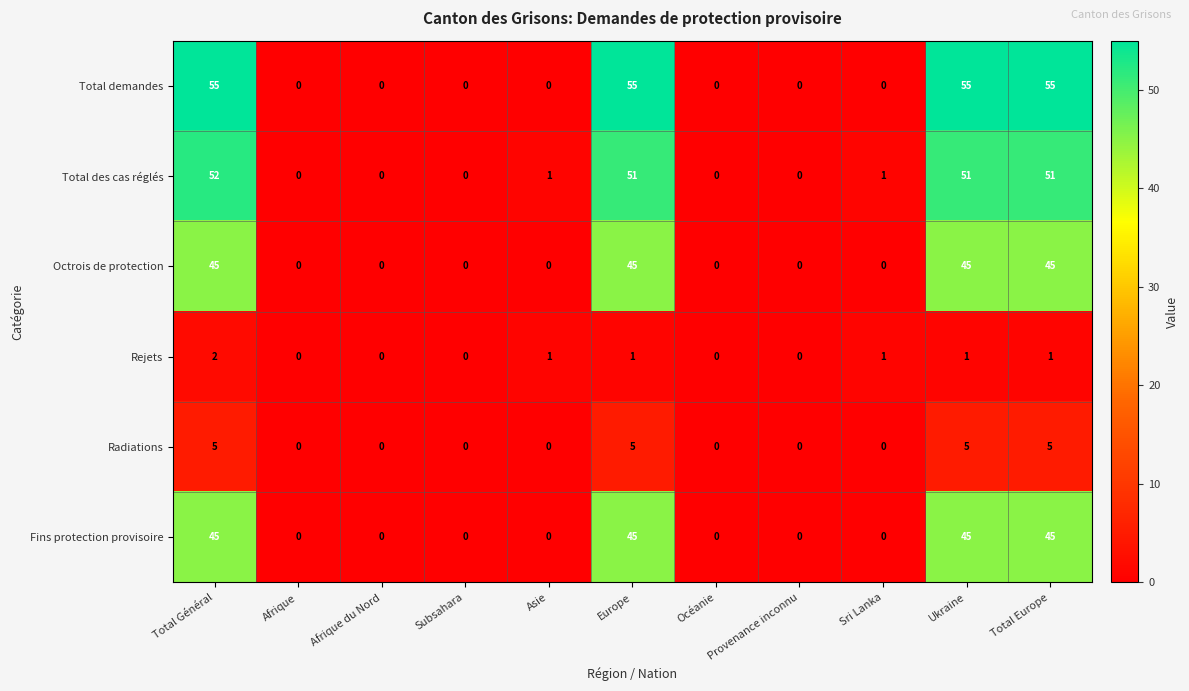

Which category has the highest value in the Total des cas réglés series?

Total Général